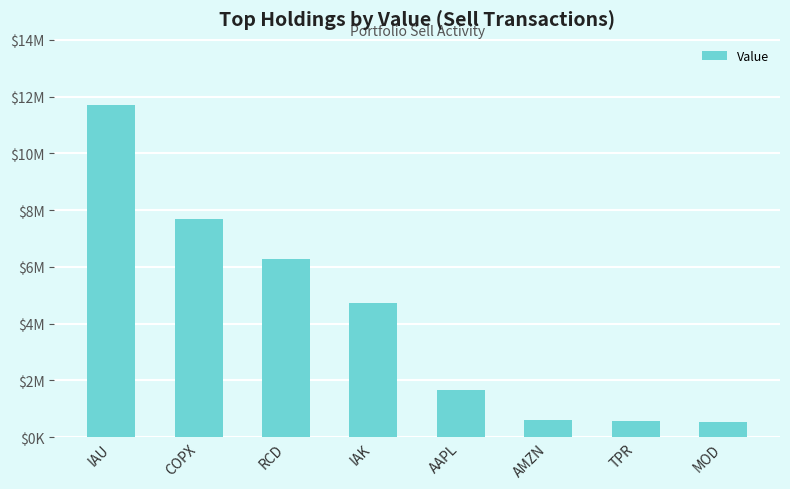

What is the average value?

4226172